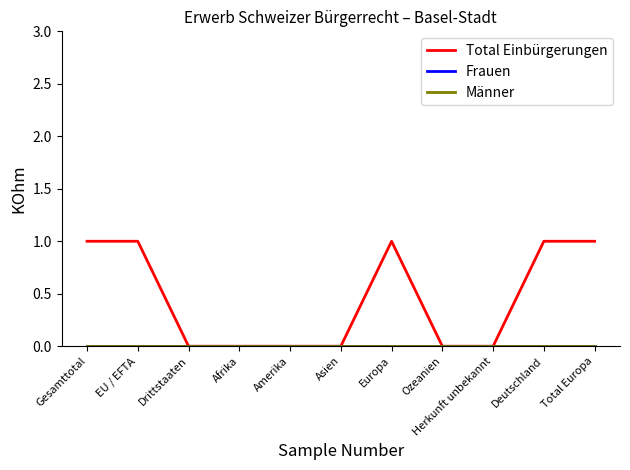

What is the greatest value displayed?

1